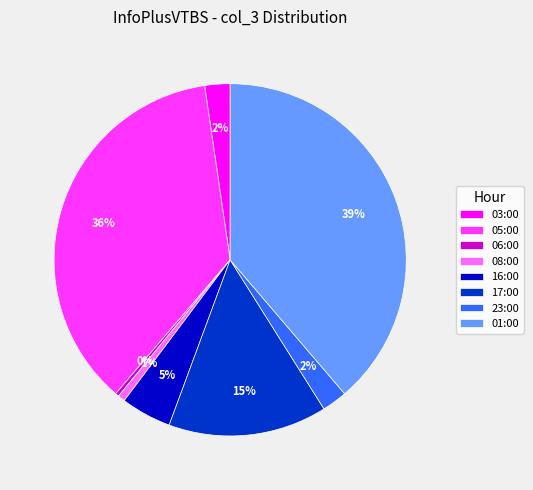

Which has a higher value, 01:00 or 16:00?

01:00